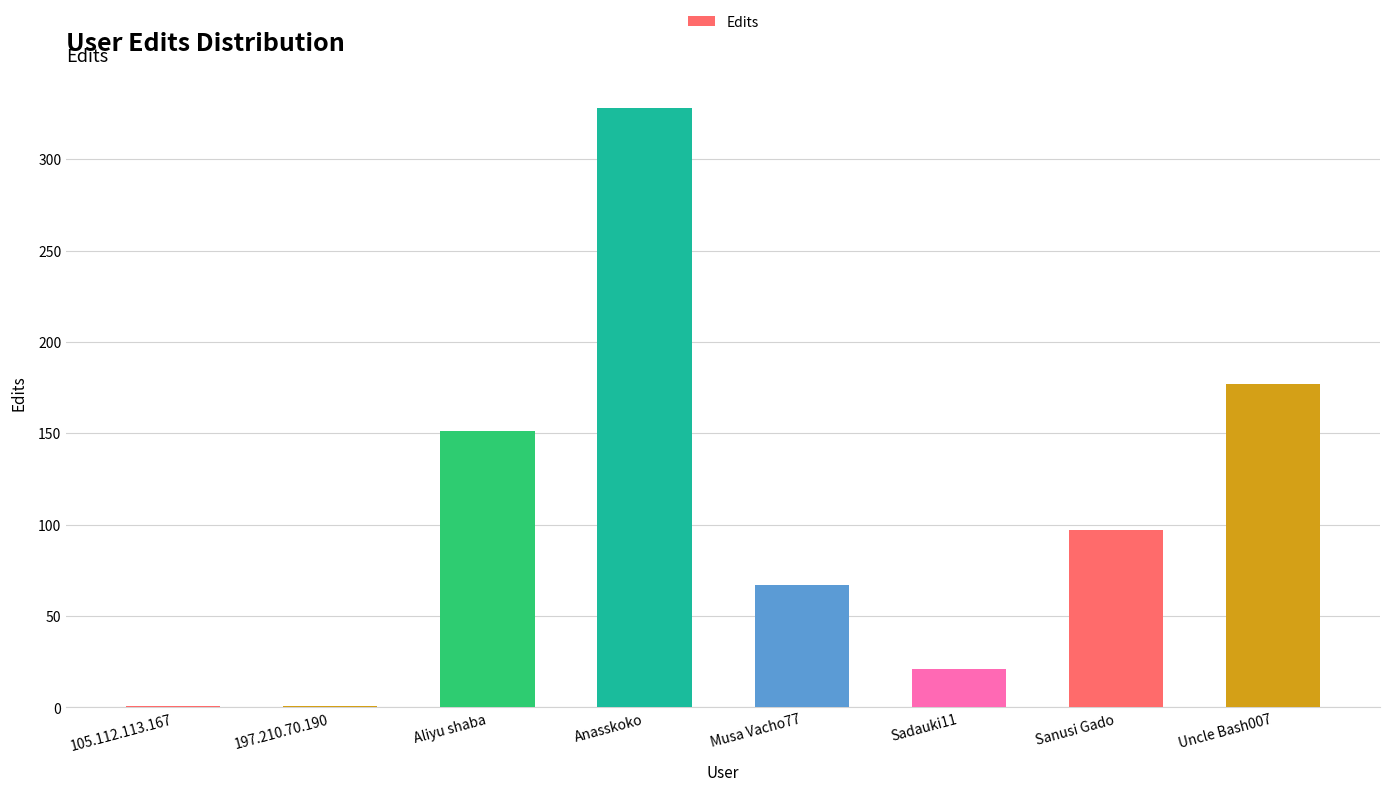

Is it true that the value at Uncle Bash007 is 177?

True